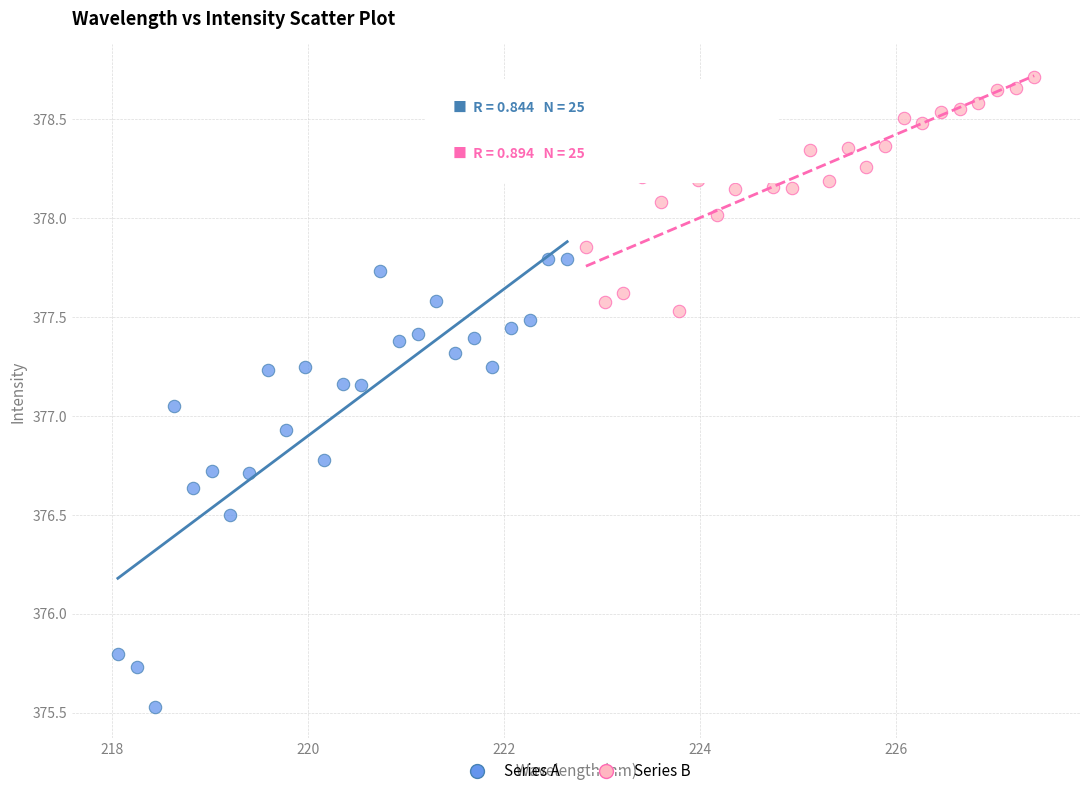

Which series has the largest Y range (max minus min)?

Series A